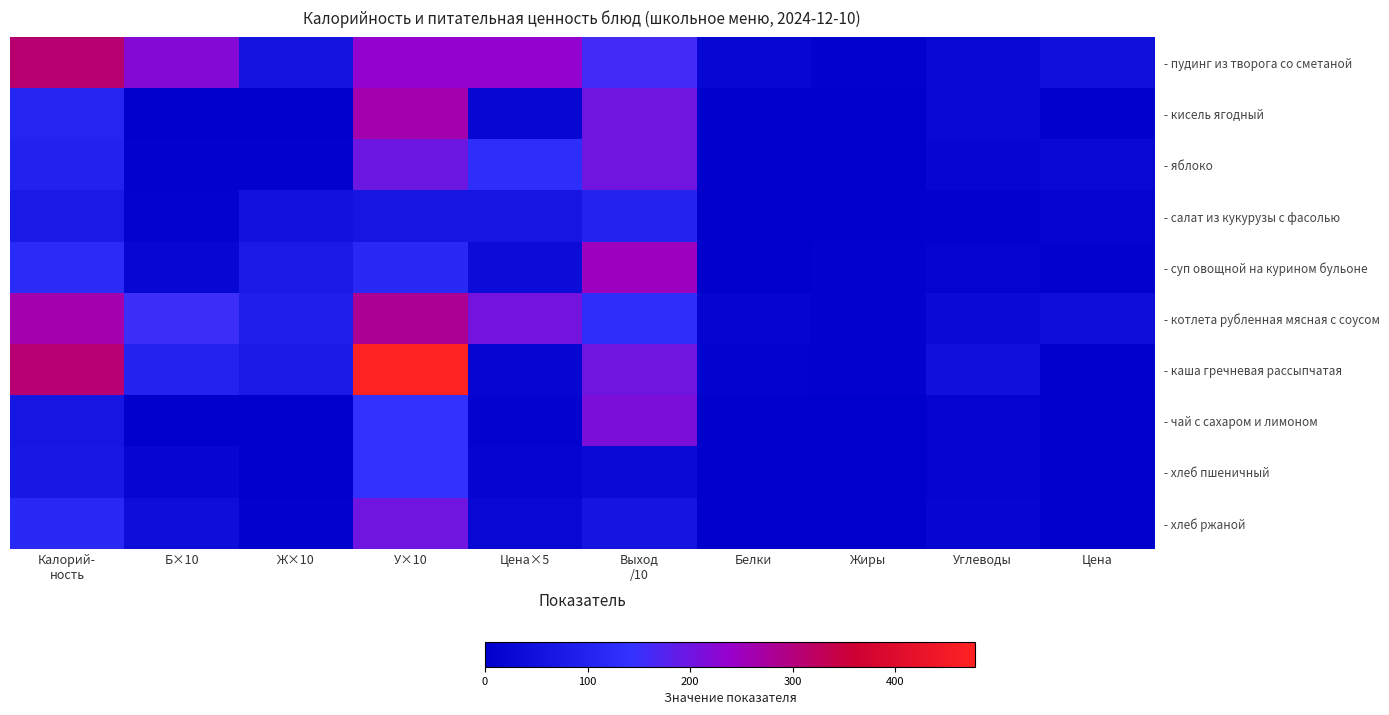

What is the highest value of the - салат из кукурузы с фасолью series?

100.0